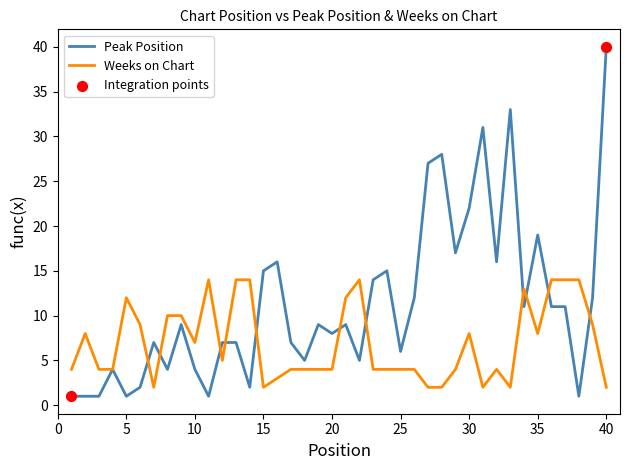

Which series has the largest range (max minus min)?

Peak Position